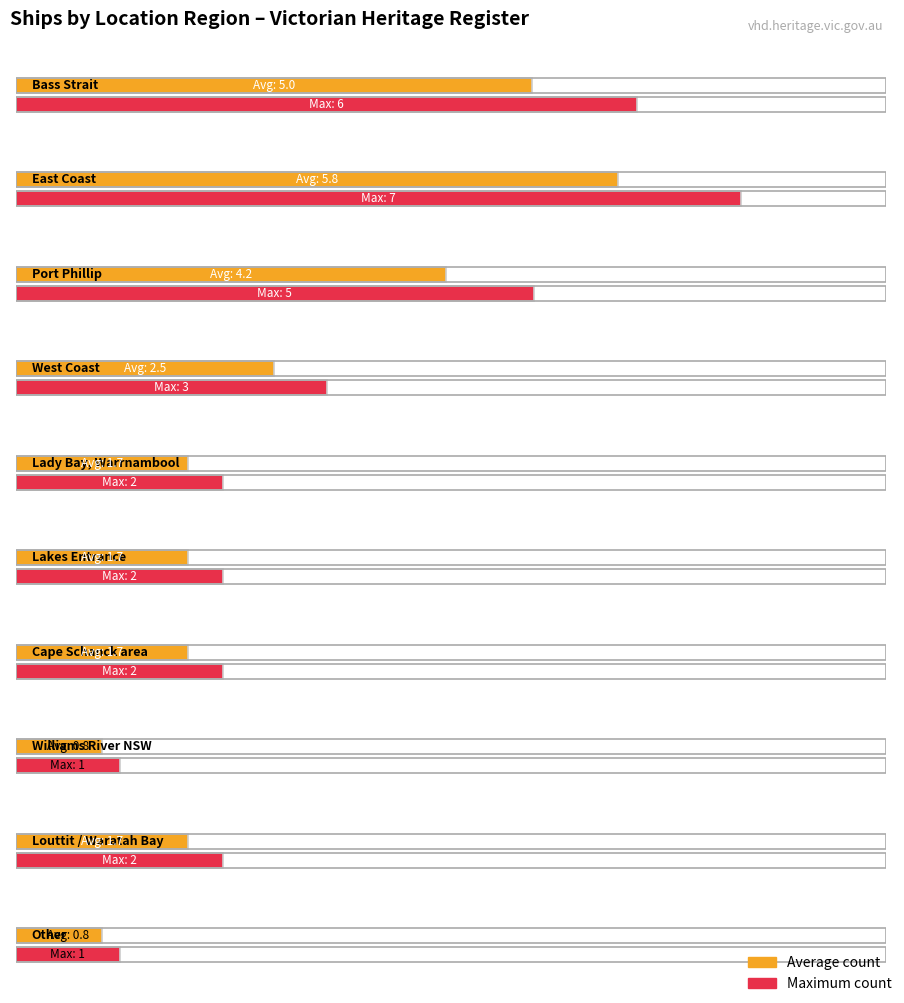

At how many categories does at least one series exceed 1?

8